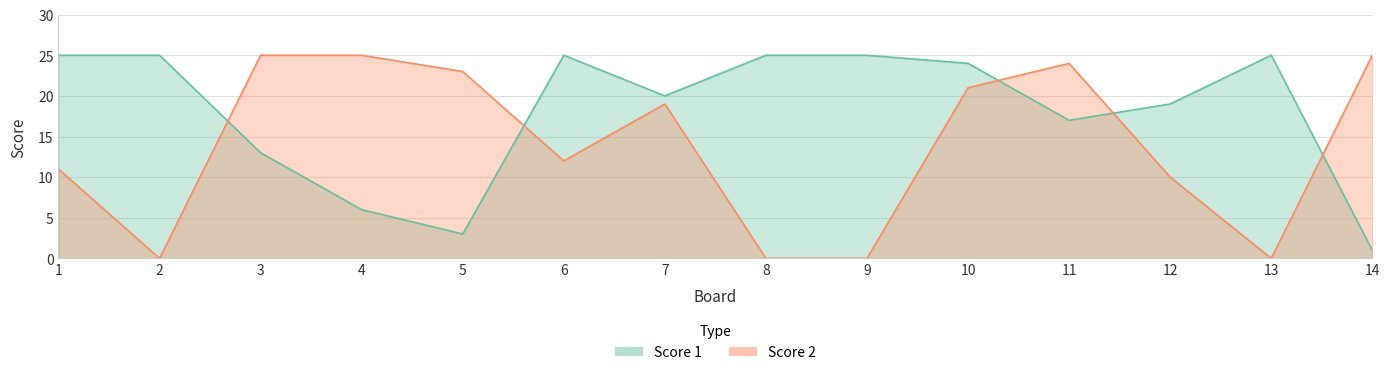

Which category has the lowest value across all series?

2